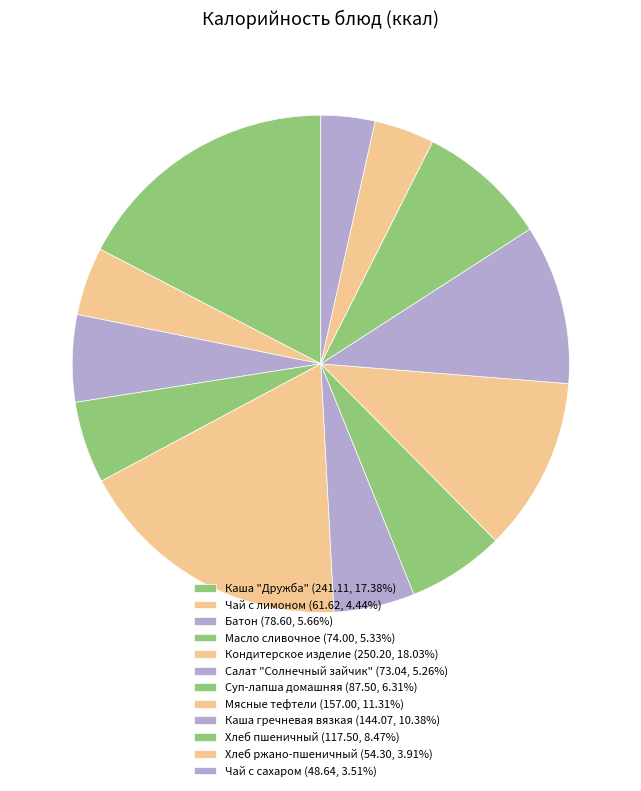

Is it true that Чай с лимоном is 17% of the pie?

False